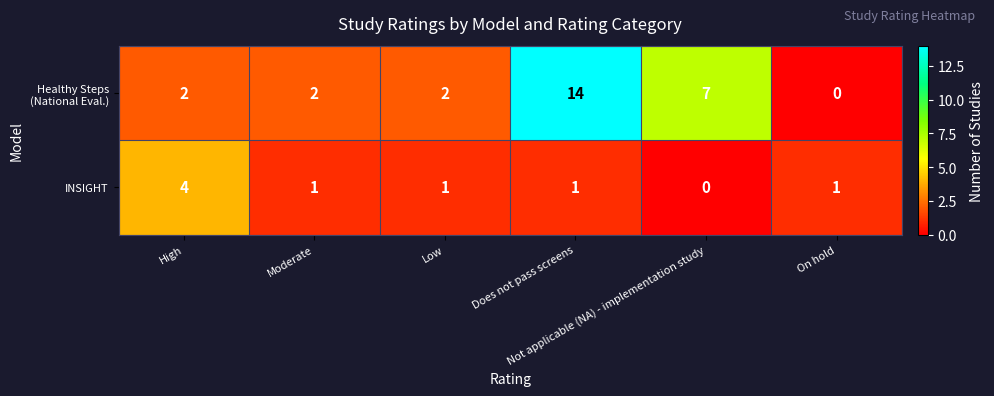

What is the greatest value displayed?

14